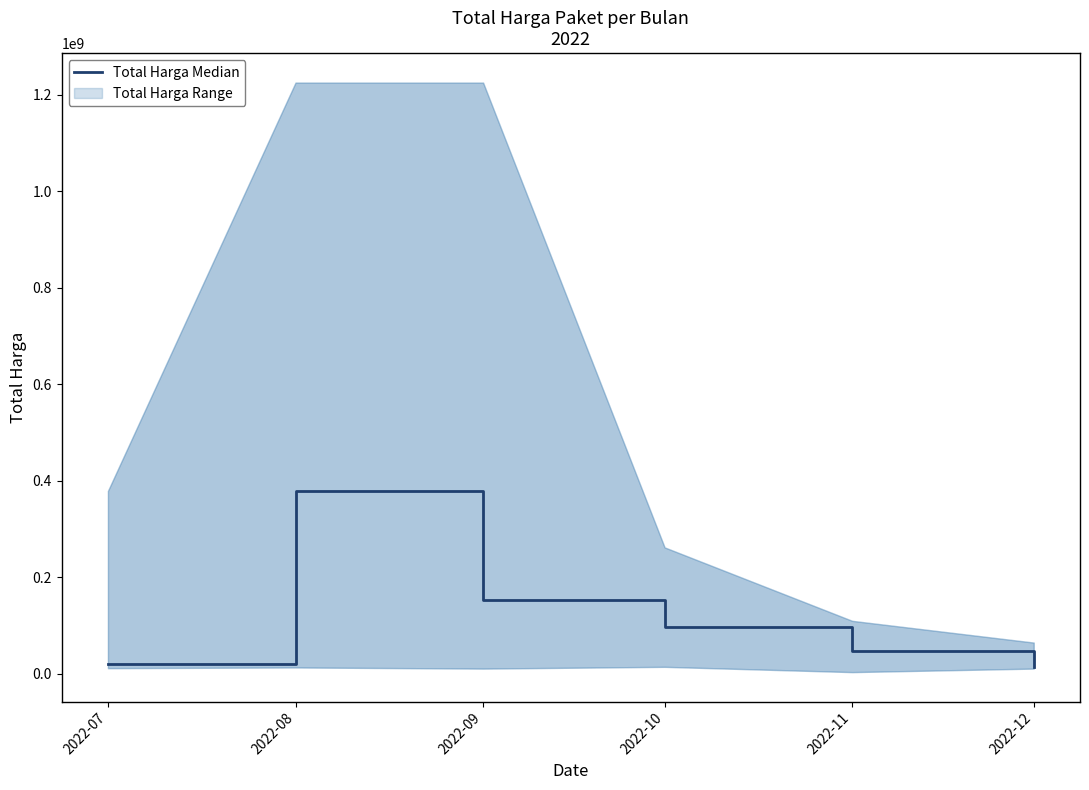

What is the maximum value shown in the chart?

379075000